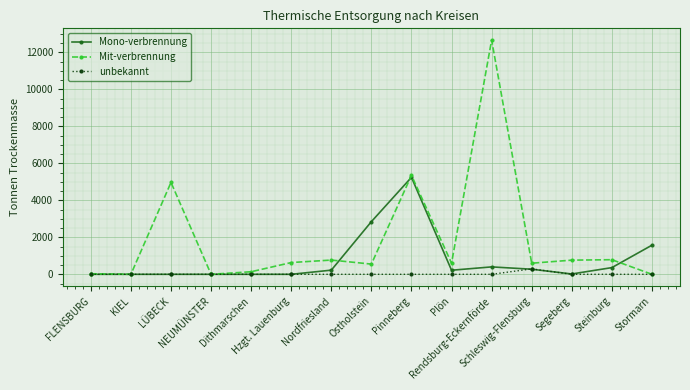

True or false: Mit-verbrennung has a value of 178 at Steinburg.

False